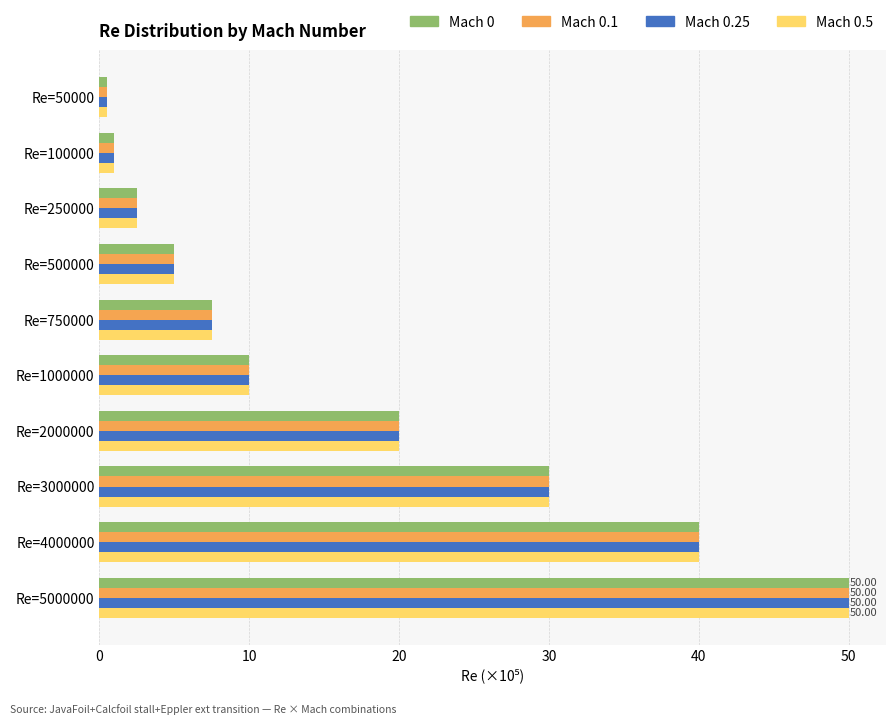

What is the difference between the second highest and minimum values in the Mach 0.25 series?

39.5